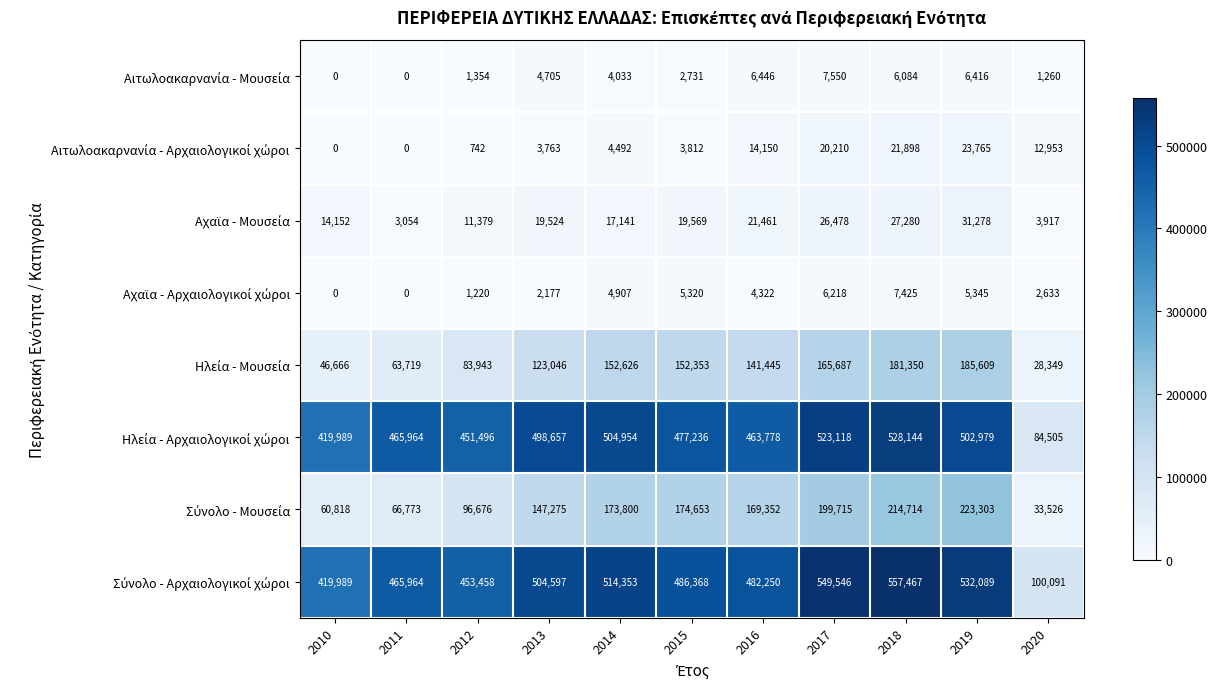

At which category is the sum across all series the highest?

2018